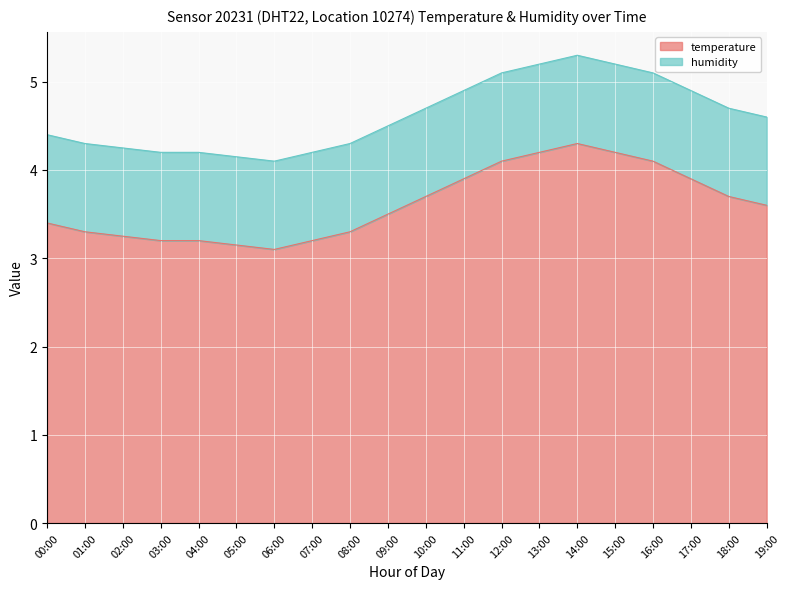

How many interior local valleys (lower than both neighbors) does the data have?

1